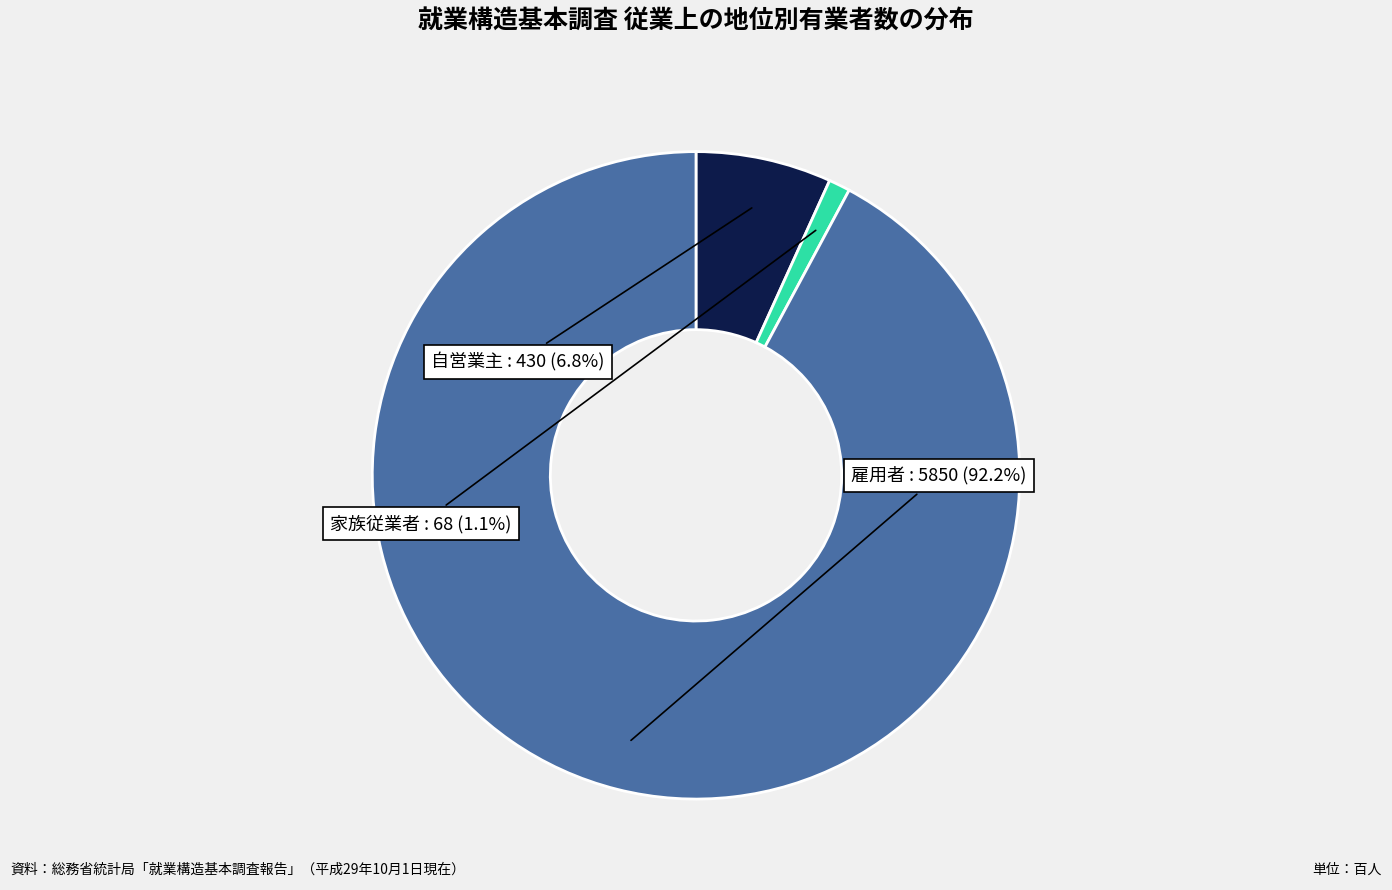

What portion of the pie excludes 自営業主?

93.2%